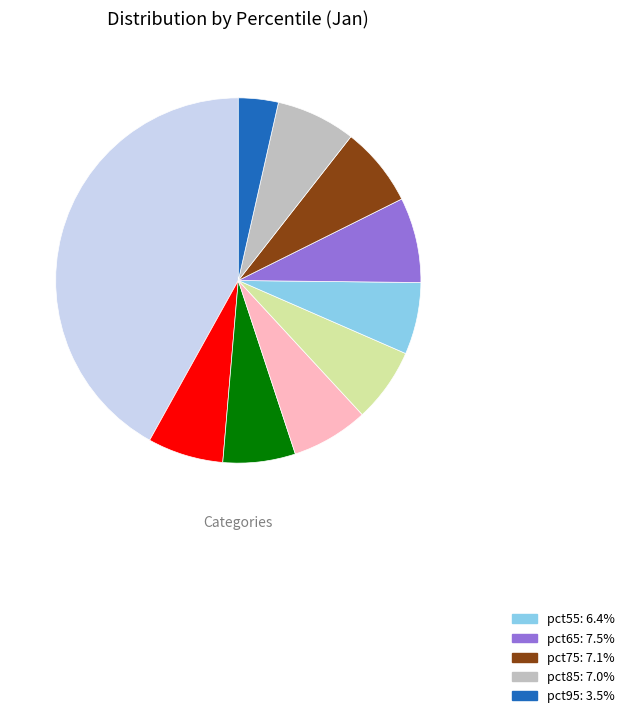

Is there a majority slice in this chart?

No